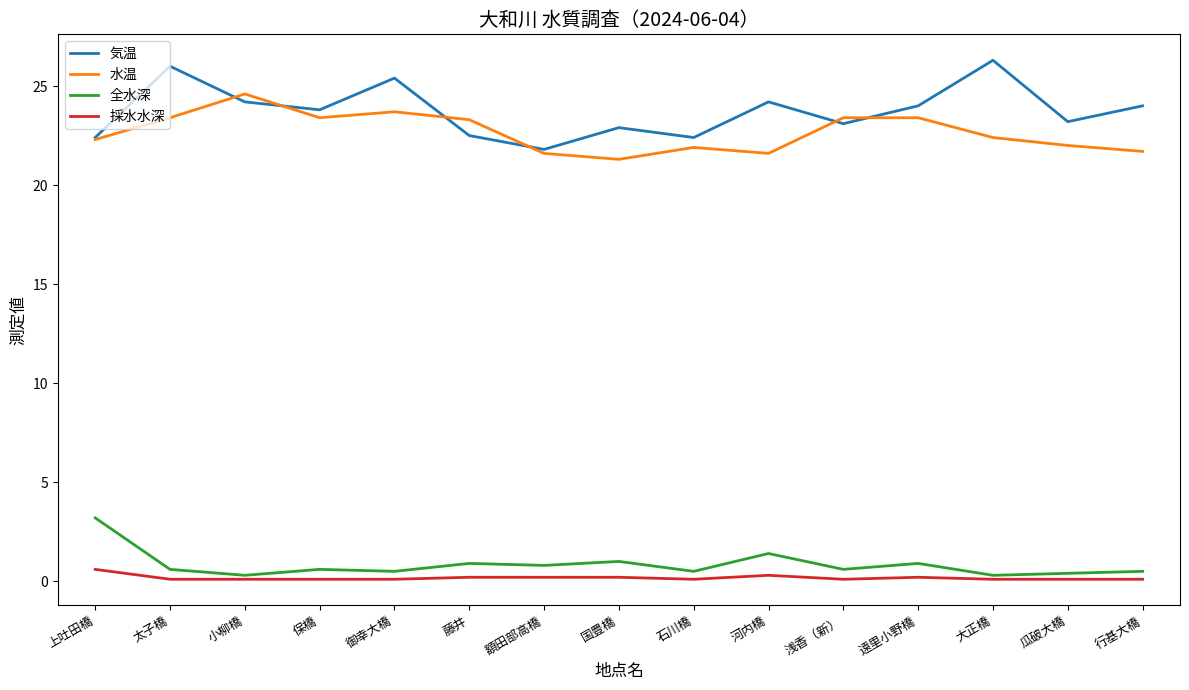

True or false: 気温 and 採水水深 cross at least once.

False